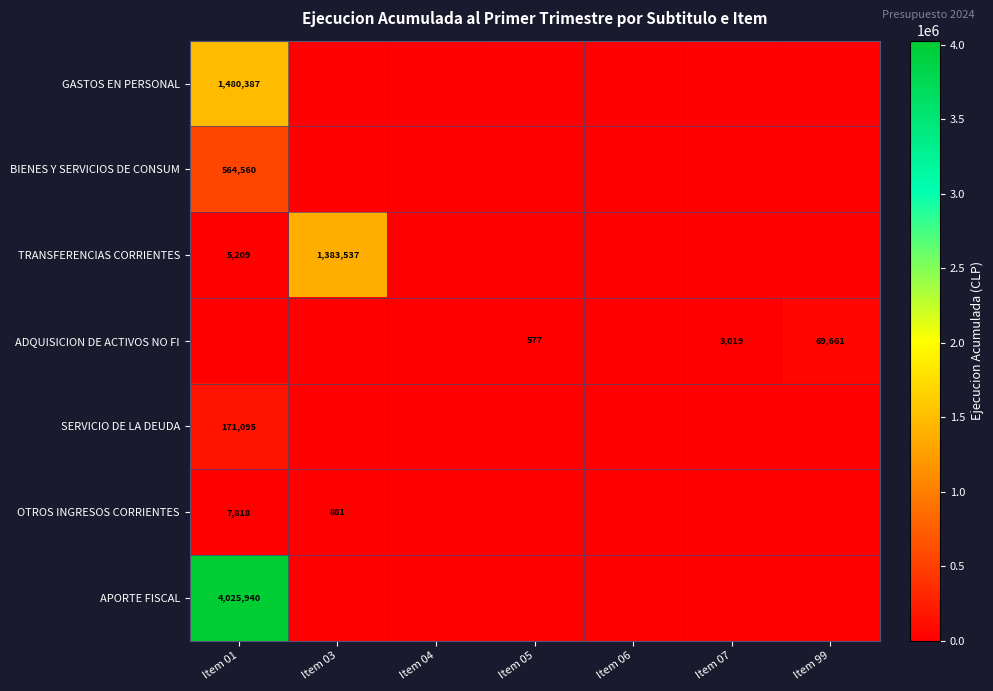

Is it true that ADQUISICION DE ACTIVOS NO FI equals 39983 at Item 99?

False